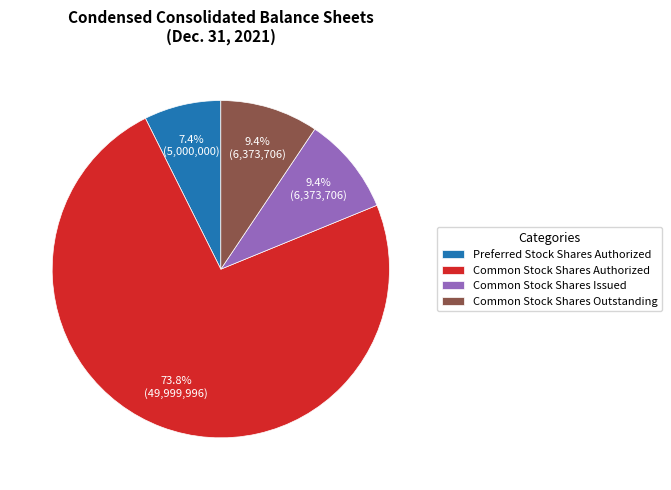

What is the ratio of the value at Common Stock Shares Outstanding to the value at Preferred Stock Shares Authorized?

1.3